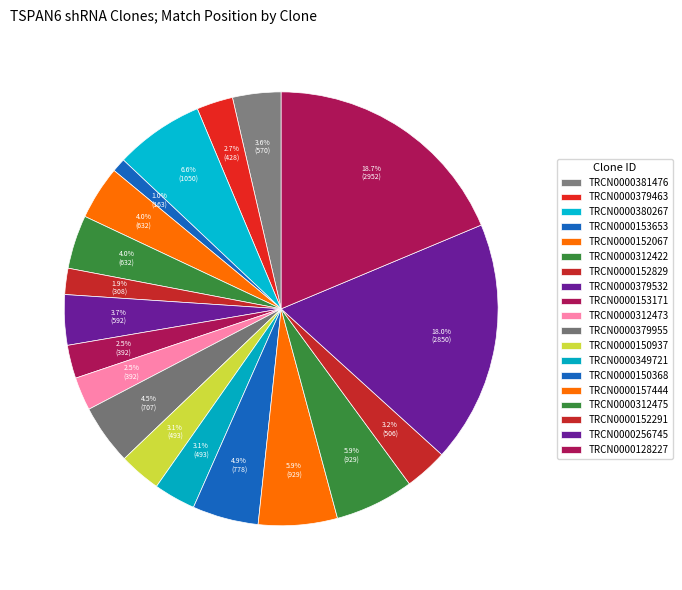

To the nearest percent, what percentage of the pie is TRCN0000379955?

4%